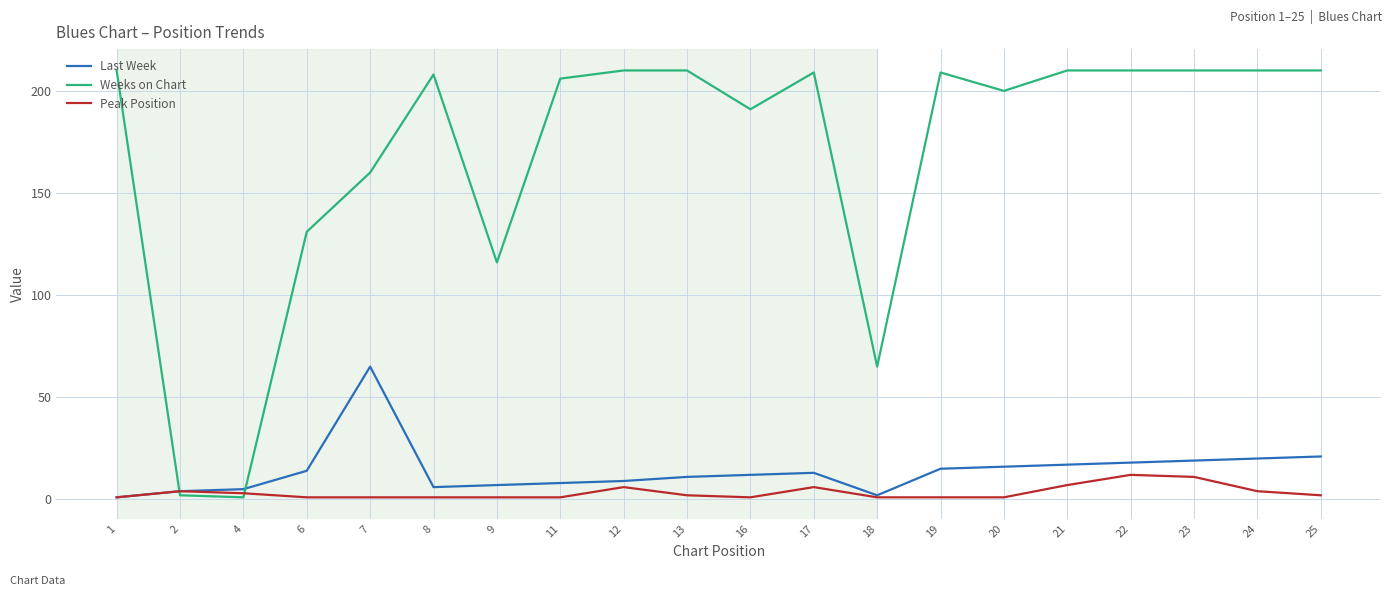

Rank the series at 7 from highest to lowest value.

Weeks on Chart, Last Week, Peak Position